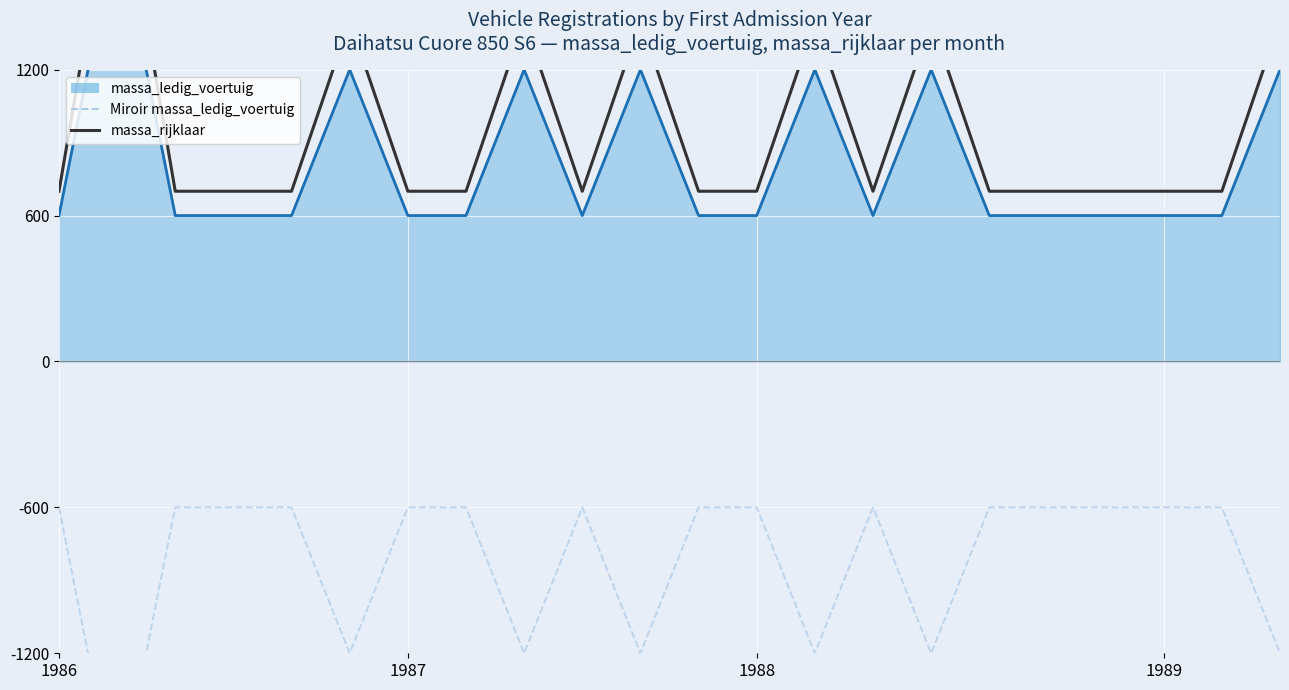

True or false: Miroir massa_ledig_voertuig and massa_ledig_voertuig (line) intersect in this chart.

False